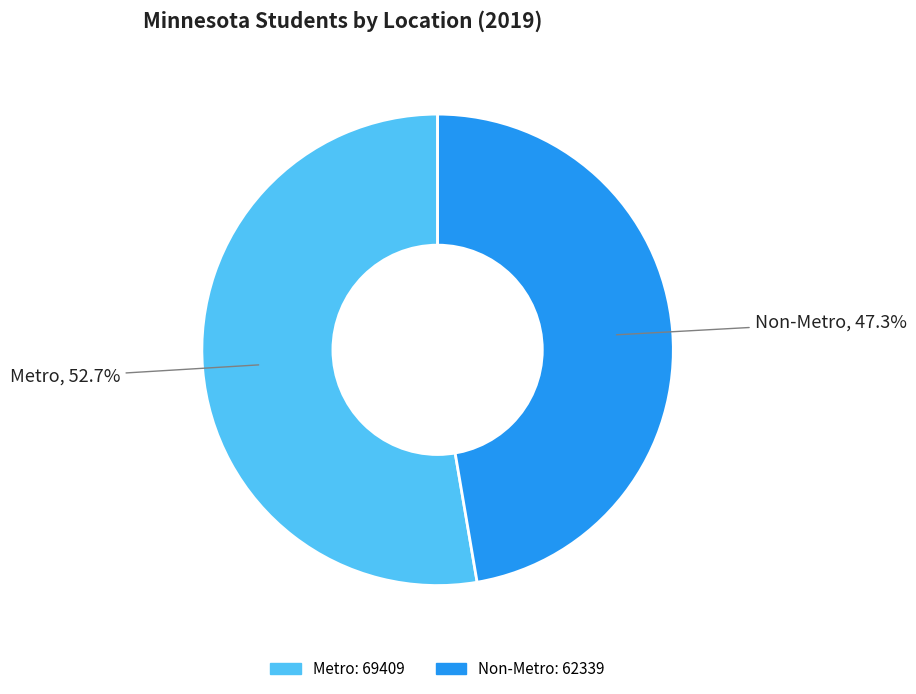

Approximately how many times larger is the value at Non-Metro compared to Metro?

0.9